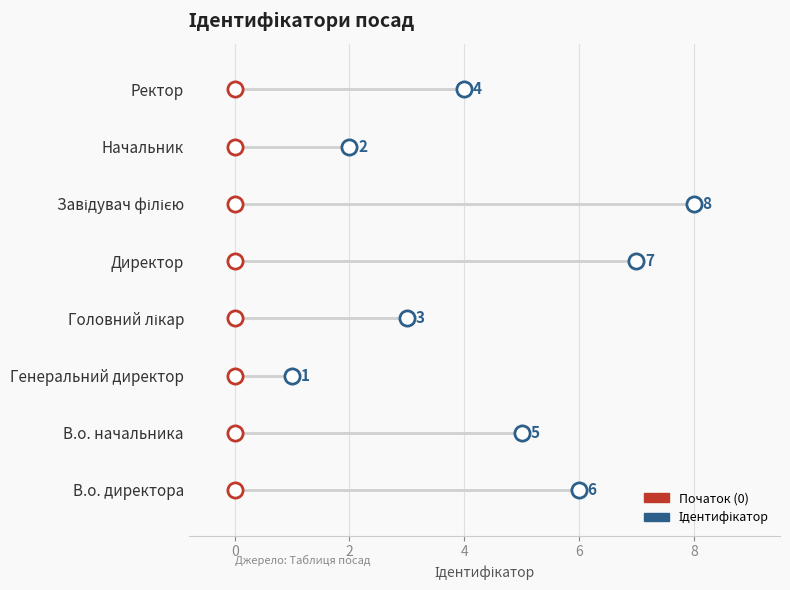

What is the change in value from В.о. начальника to Завідувач філією?

+3